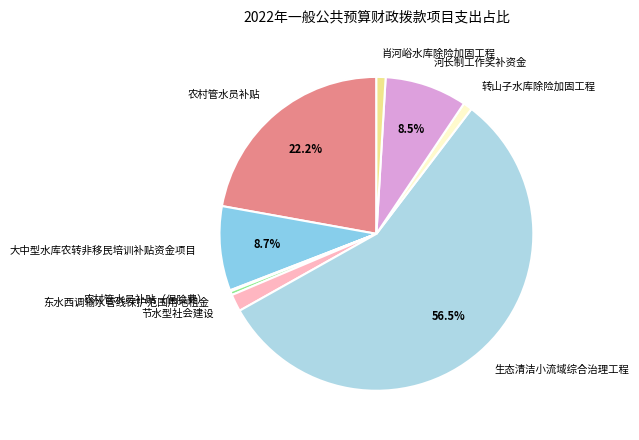

Do 转山子水库除险加固工程 and 节水型社会建设 together represent more than half of the pie?

No